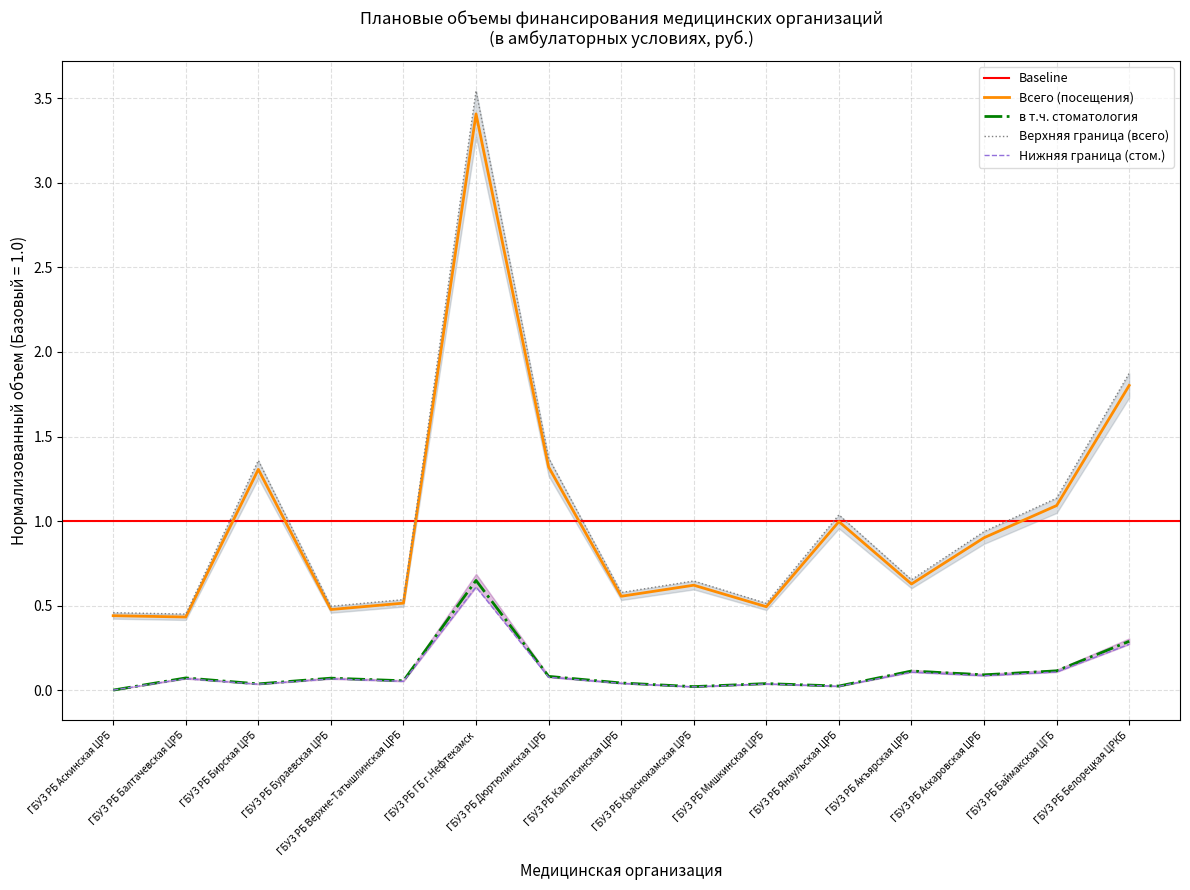

Between ГБУЗ РБ Верхне-Татышлинская ЦРБ and ГБУЗ РБ Янаульская ЦРБ, which is larger?

ГБУЗ РБ Янаульская ЦРБ